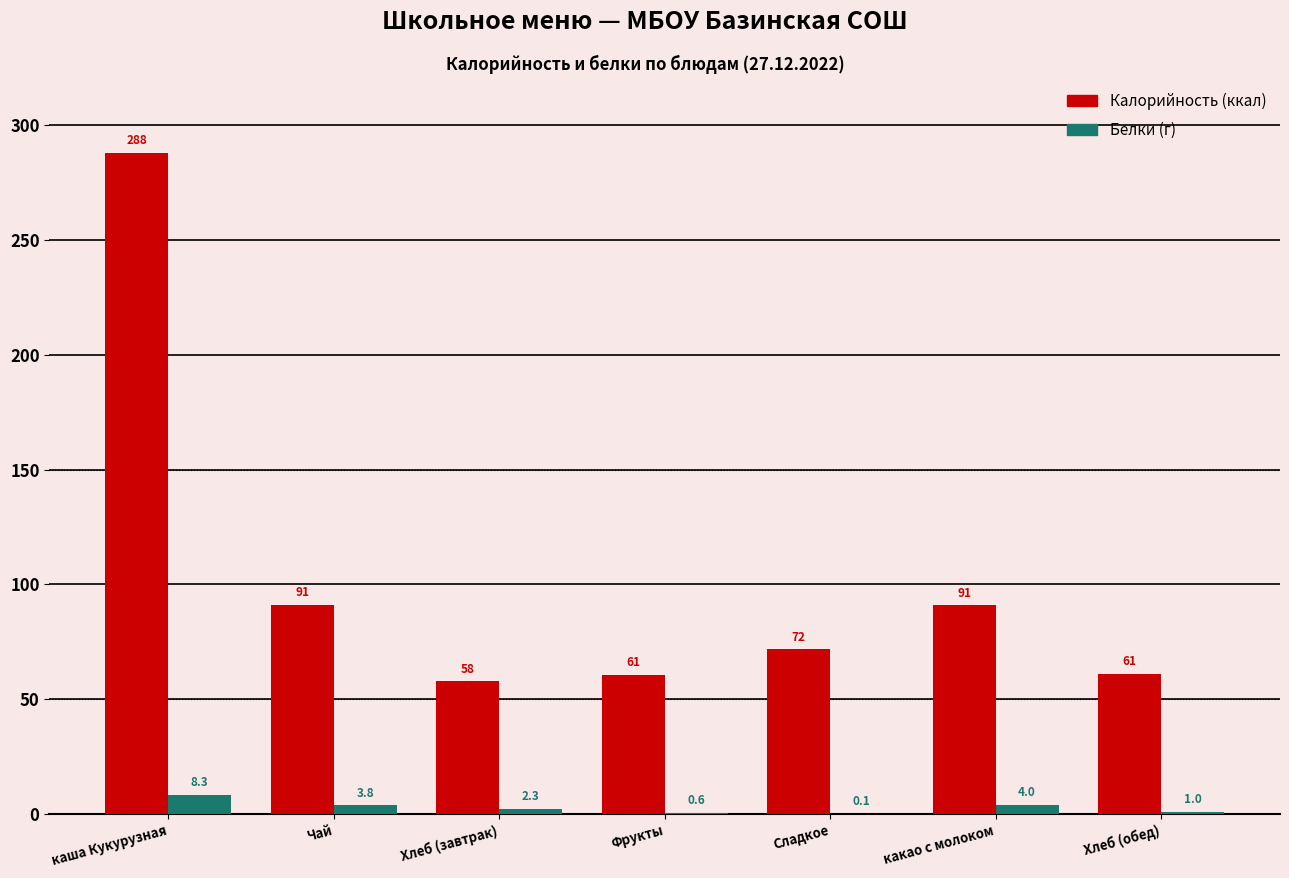

Are the bars horizontal?

No